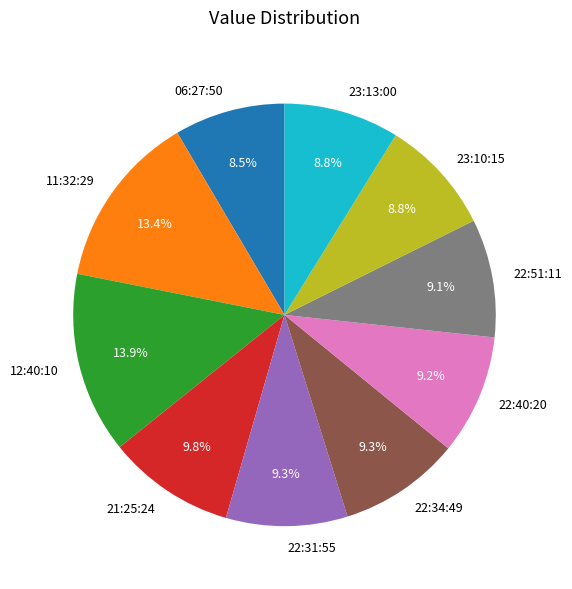

Is there a majority slice in this chart?

No